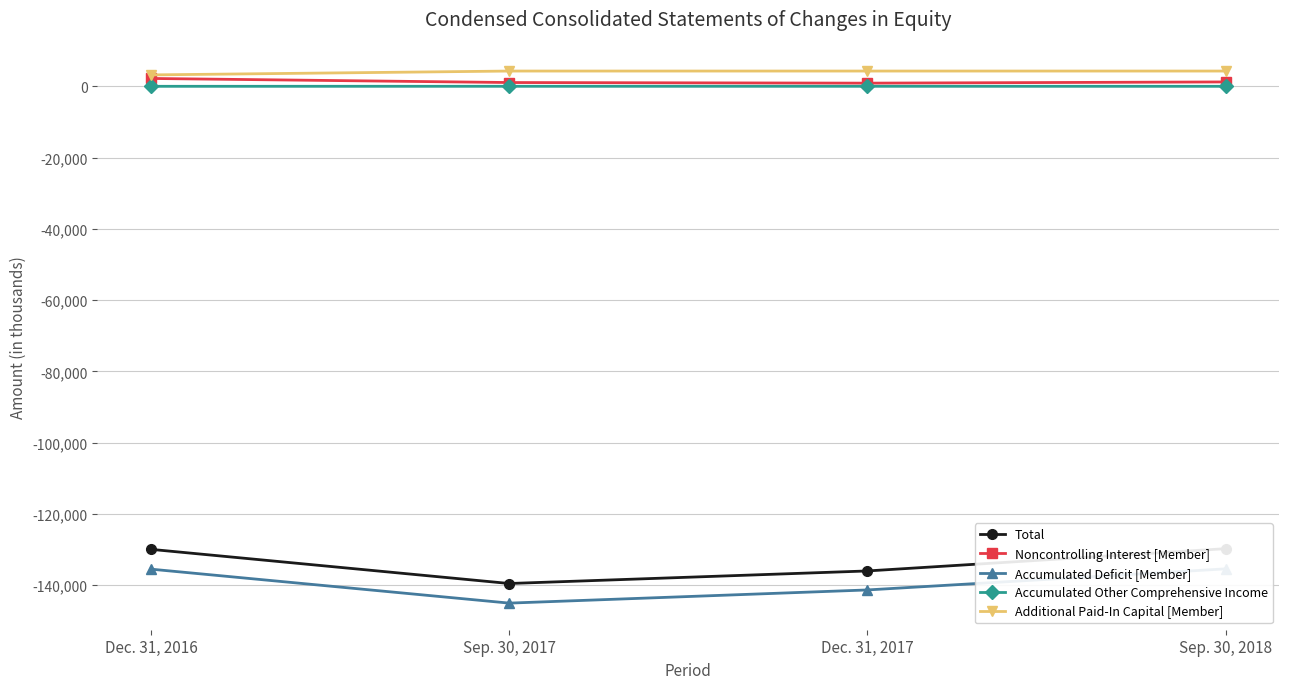

What is the label of the 3rd point from the left?

Dec. 31, 2017